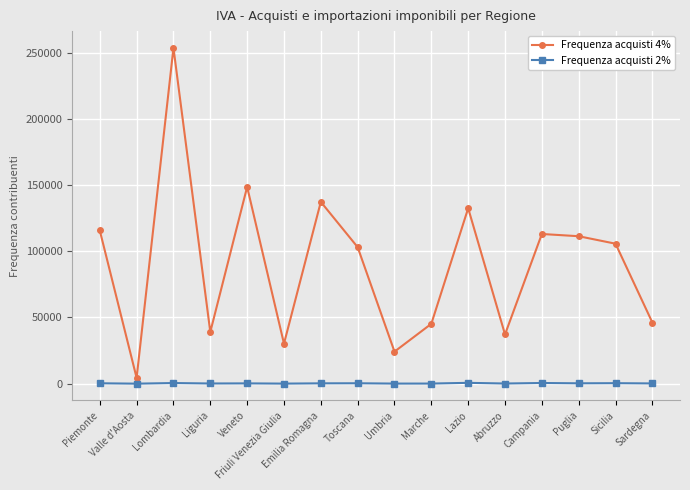

In Frequenza acquisti 4%, how many points are lower than both neighbors (excluding endpoints)?

5